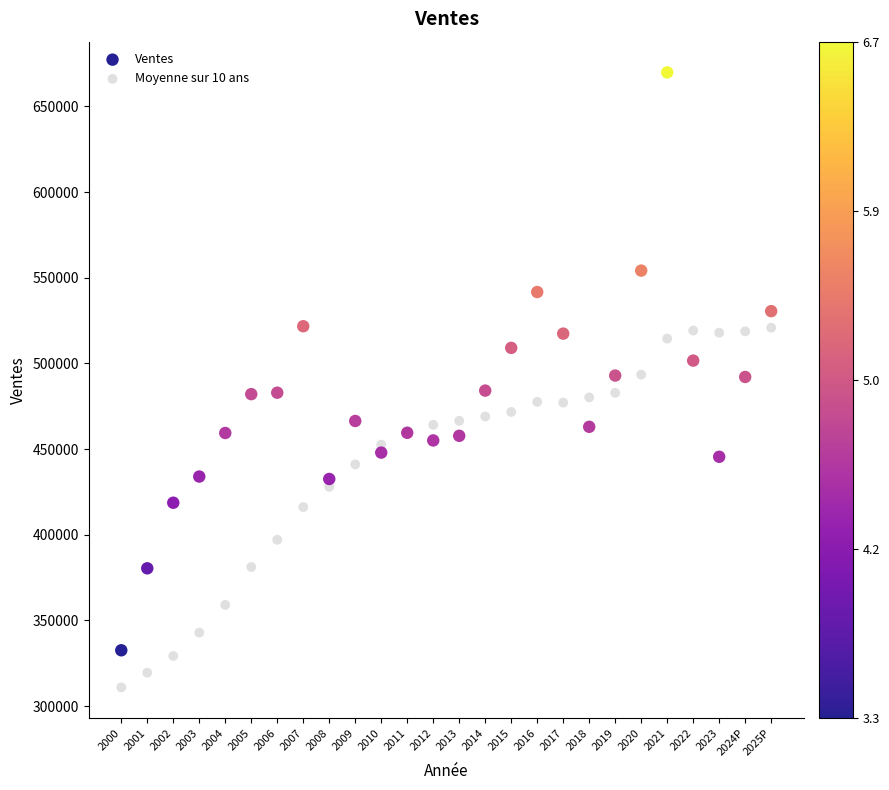

Which series reaches the maximum Y coordinate?

Ventes